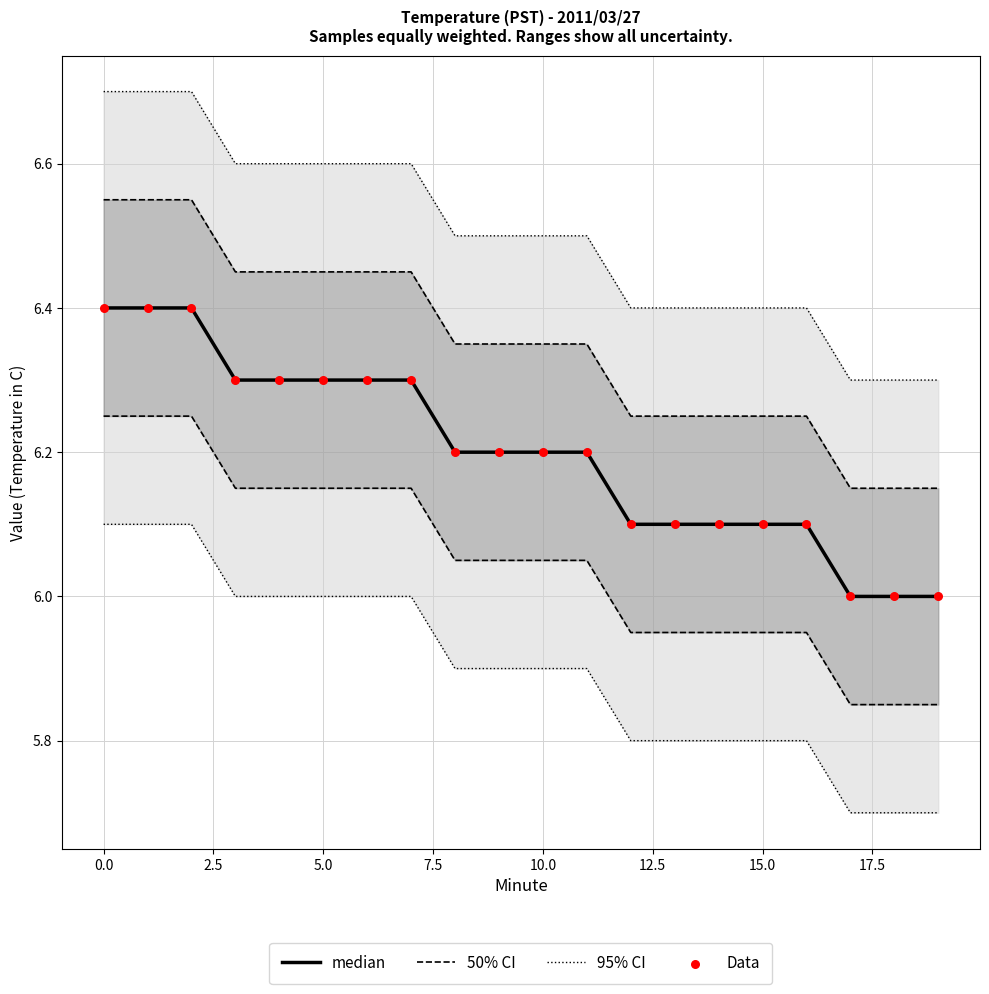

Is the value of Data at 15 greater than the value of 50% CI at 15?

No